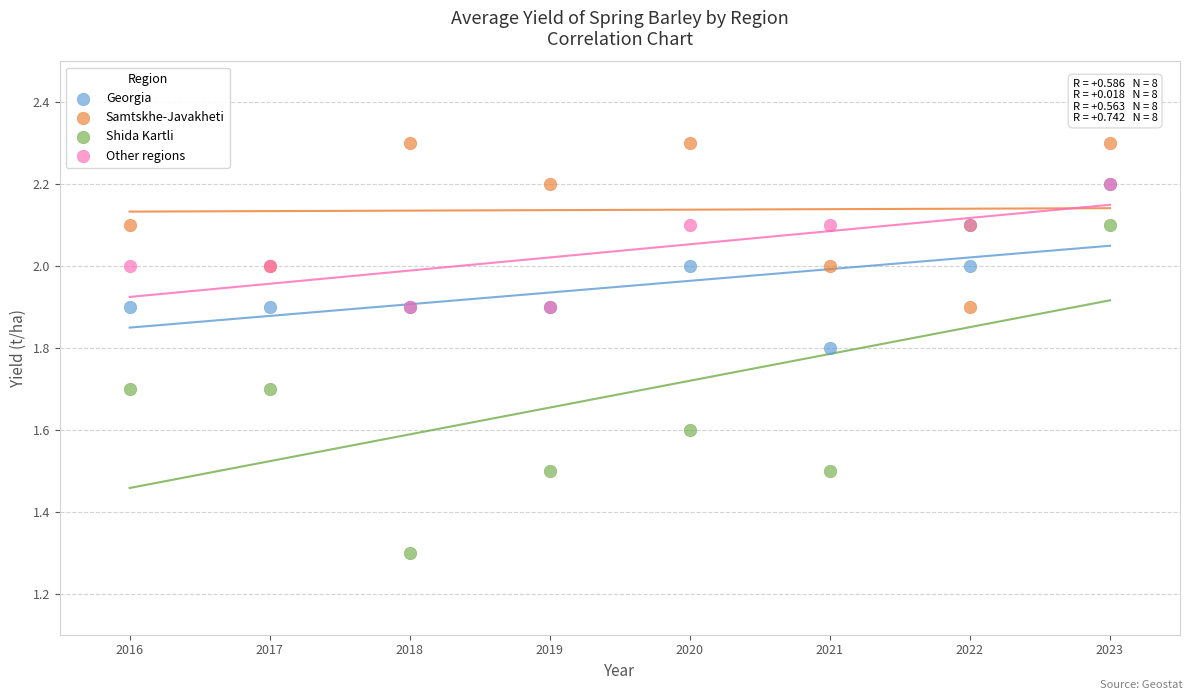

Which series contains the lowest Y value?

Shida Kartli